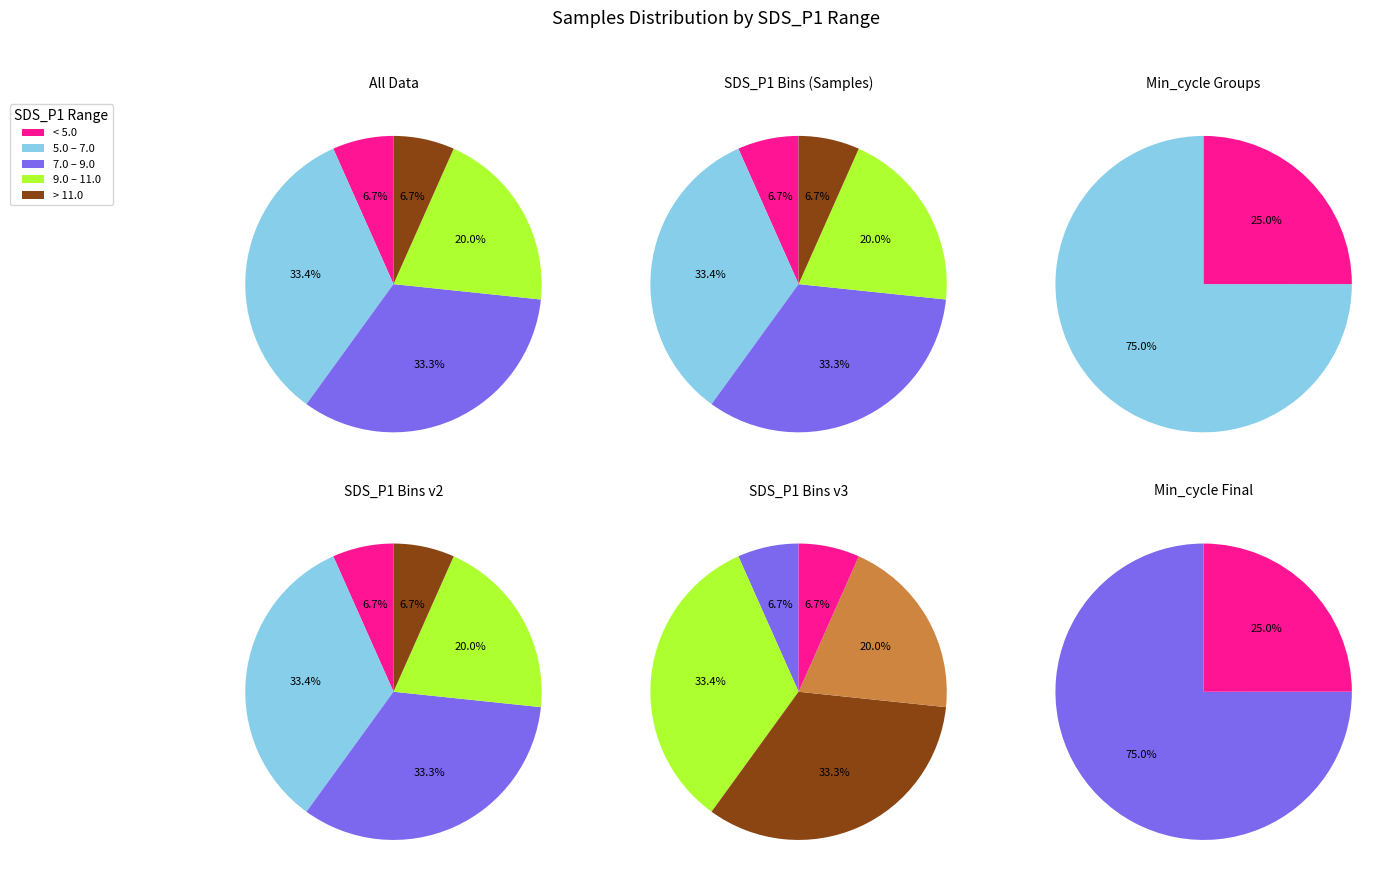

Does 26 account for over 50% of the chart?

No